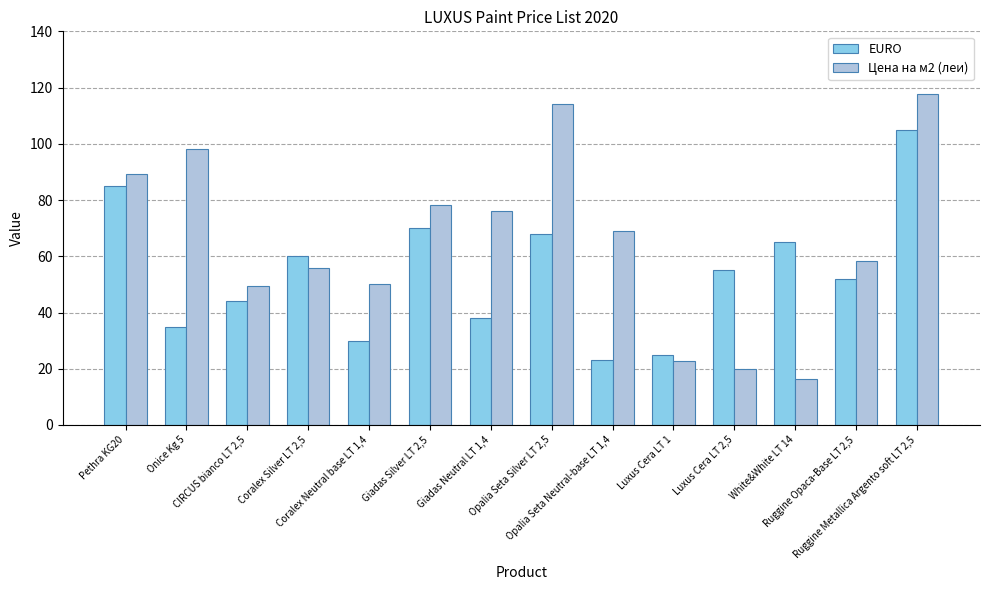

At which category is the sum across all series the highest?

Ruggine Metallica Argento soft LT 2,5